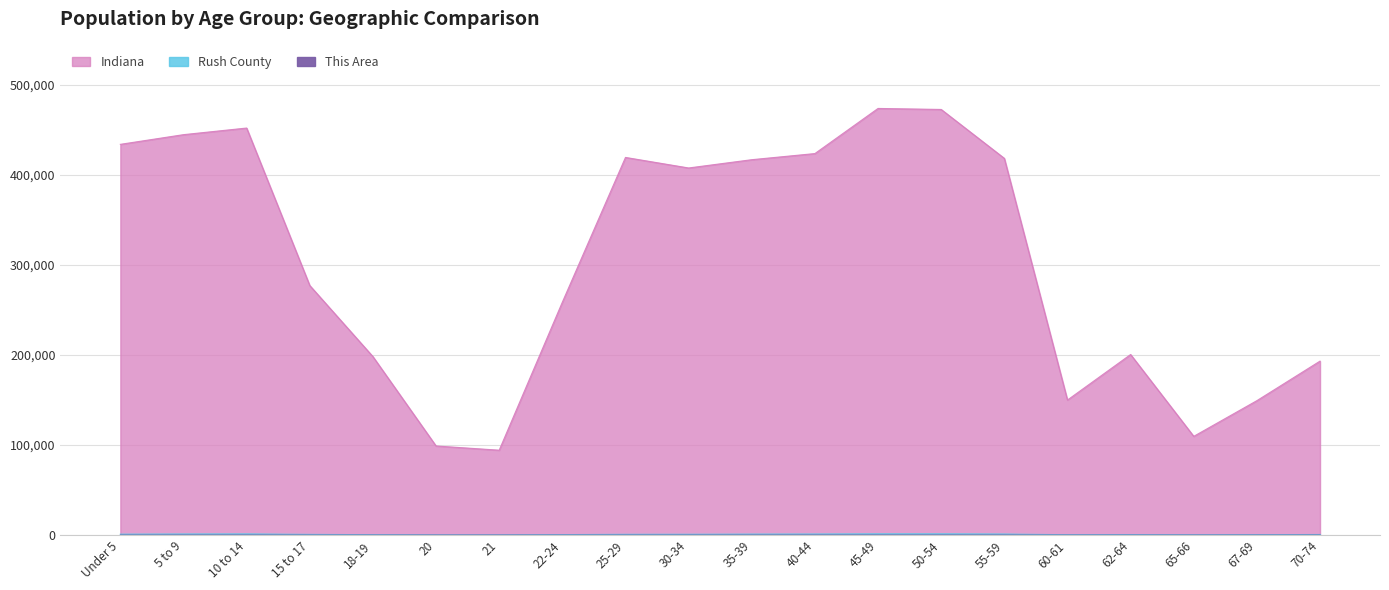

At which label is Rush County closest to 771?

15 to 17